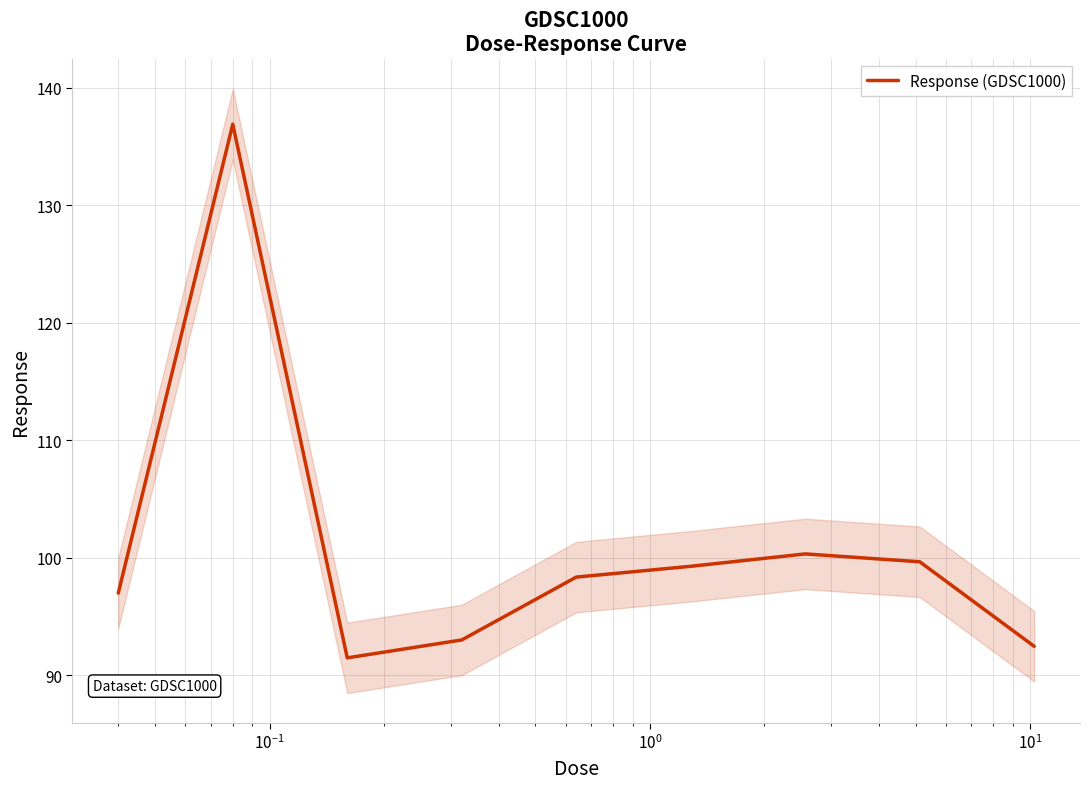

Reading left to right, extract all data points from this chart.

97.0	136.9	91.5	93.0	98.3	99.3	100.3	99.6	92.5